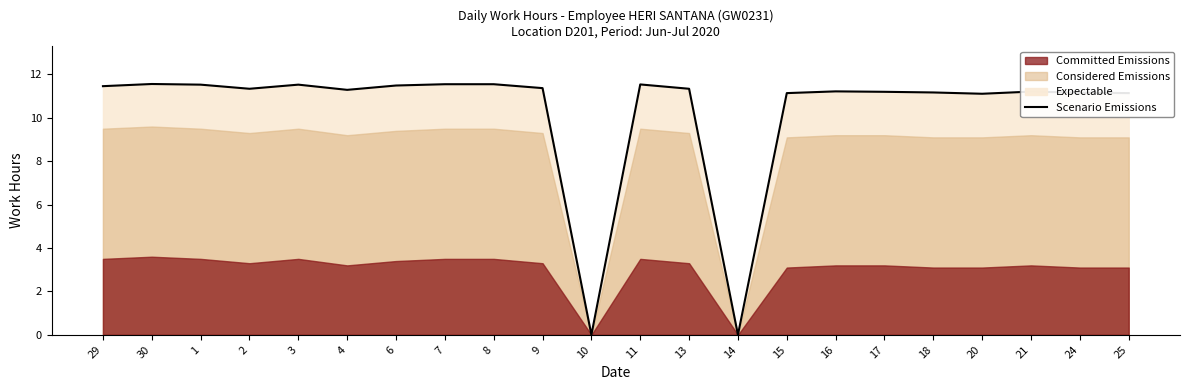

The chart shows a value of 6.8 at 29. True or false?

False